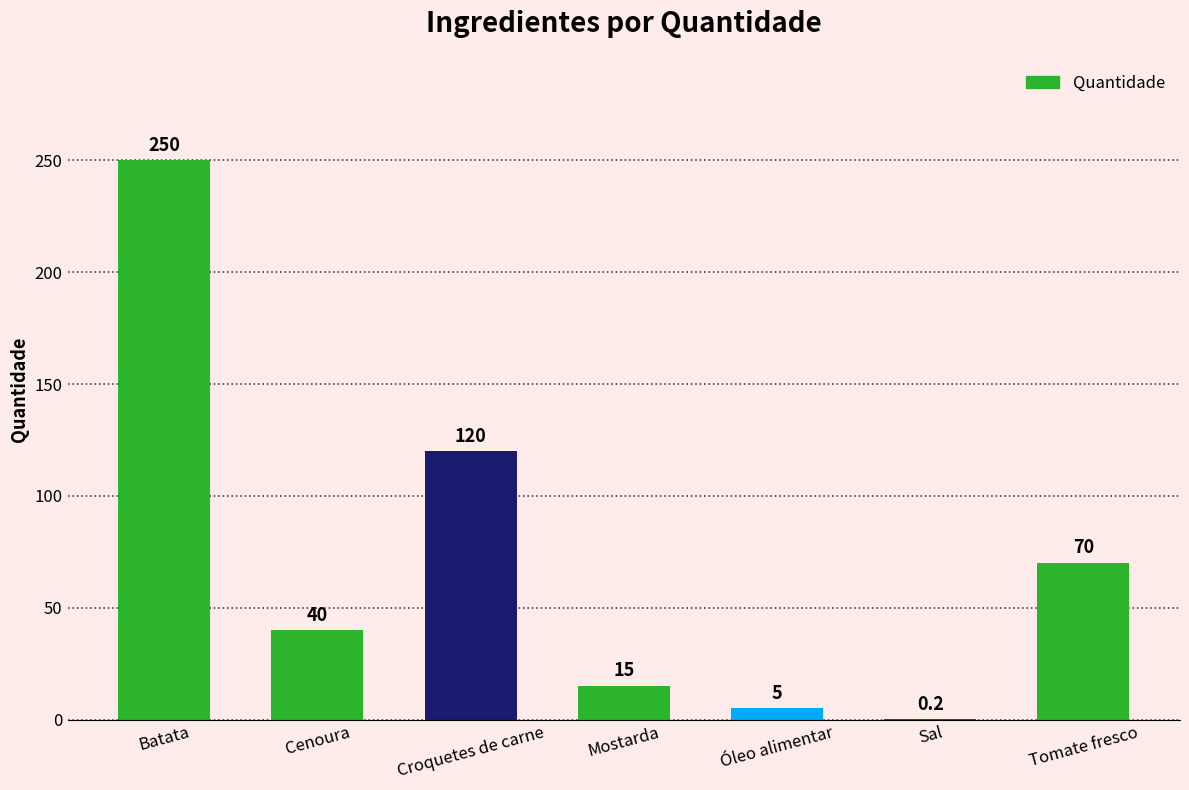

Is it true that the value at Croquetes de carne is 212.2?

False